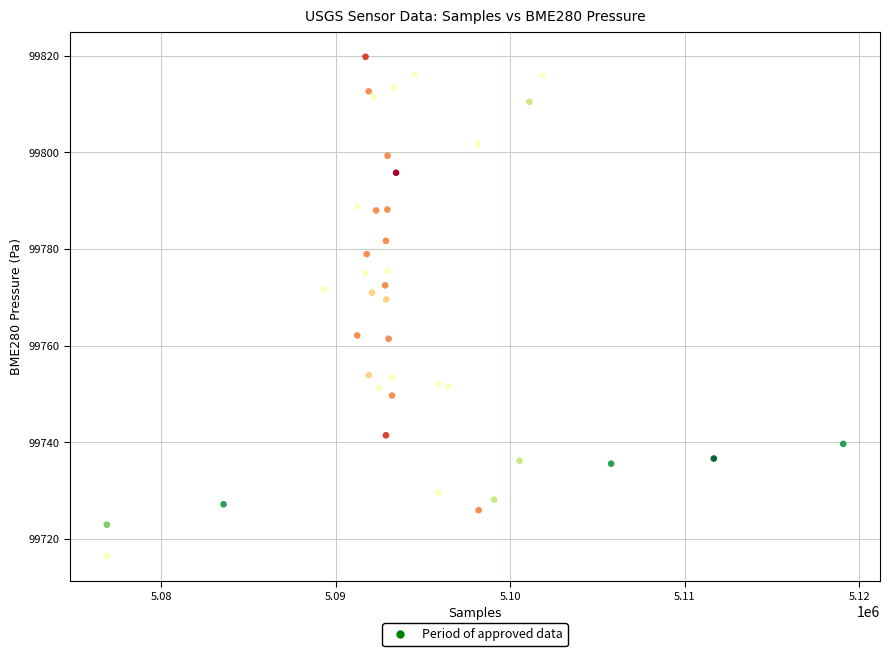

What Y value in the scatter plot is closest to 99768?

99769.6